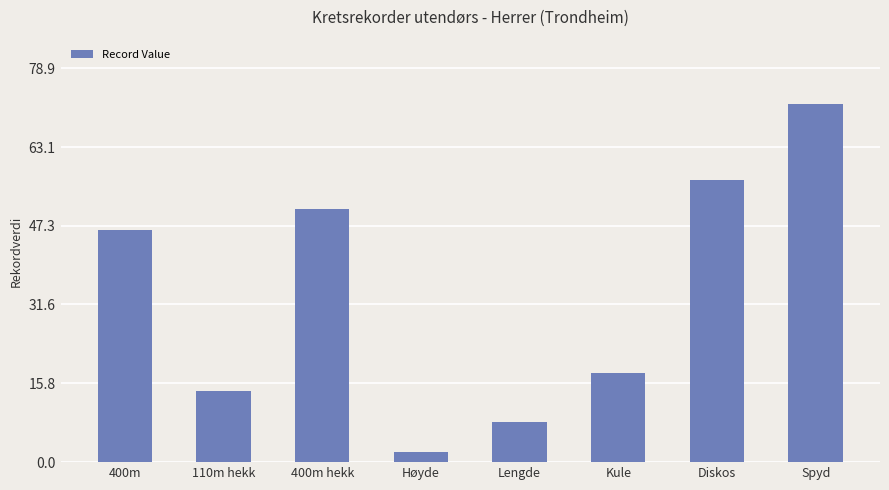

Read the value at 400m.

46.6